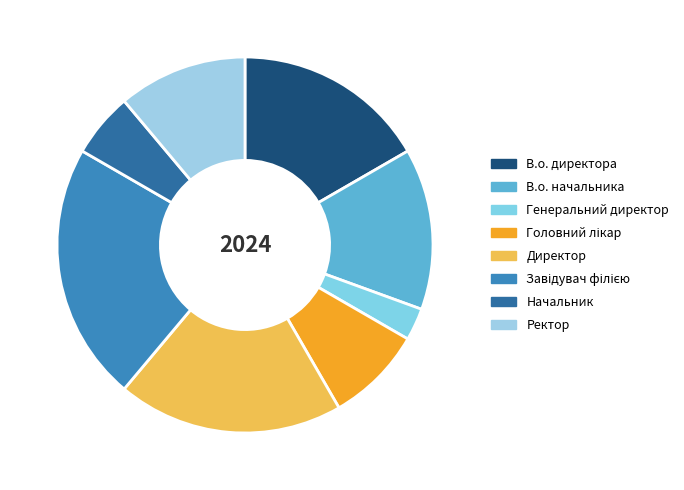

To the nearest percent, what percentage of the pie is Директор?

19%